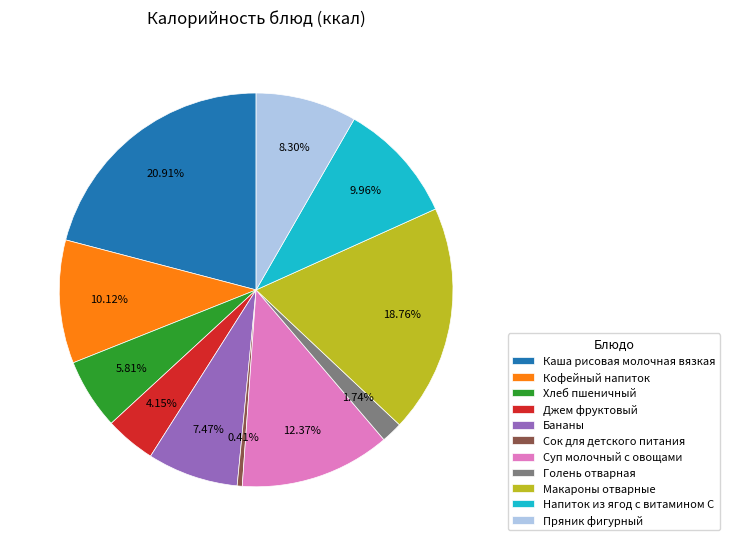

How many slices are in this pie chart?

11